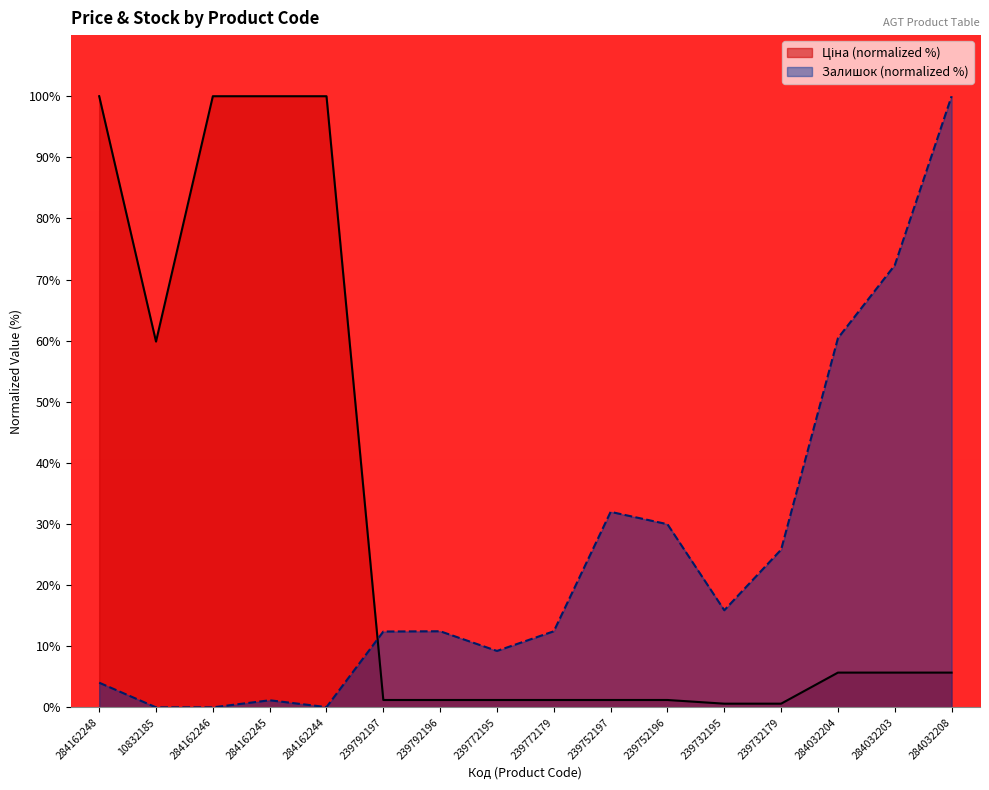

Rank the series at 239732179 from lowest to highest value.

Ціна, Залишок